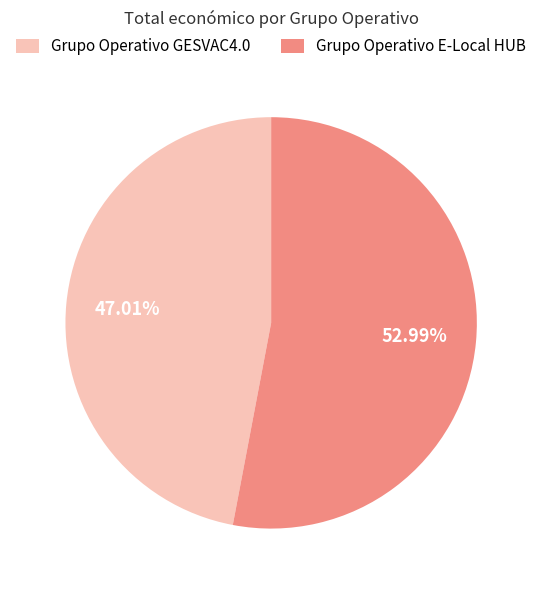

To the nearest percent, what percentage of the pie is Grupo Operativo GESVAC4.0?

47%